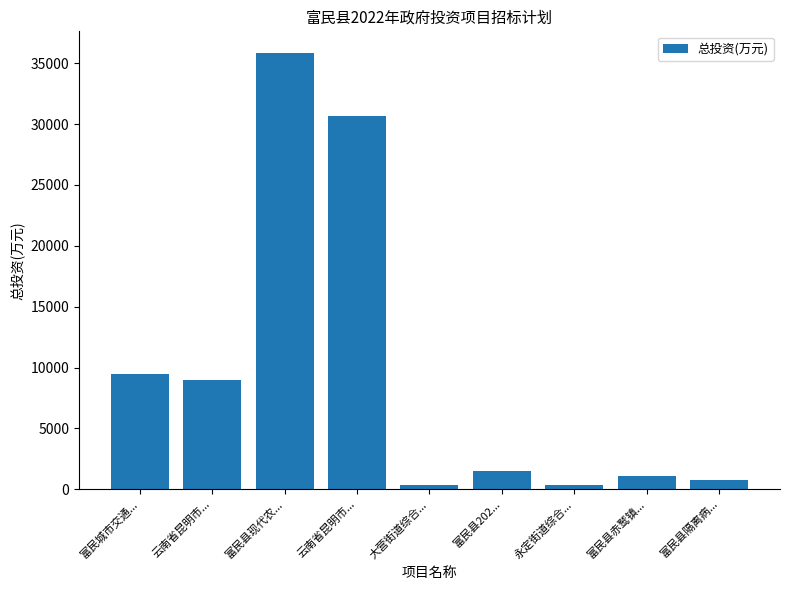

At which category does the chart reach its peak across all series?

富民县现代农...